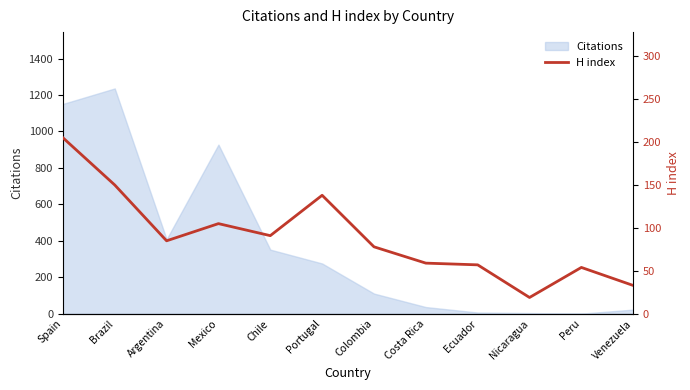

True or false: the data has more than 1 interior local peaks.

True